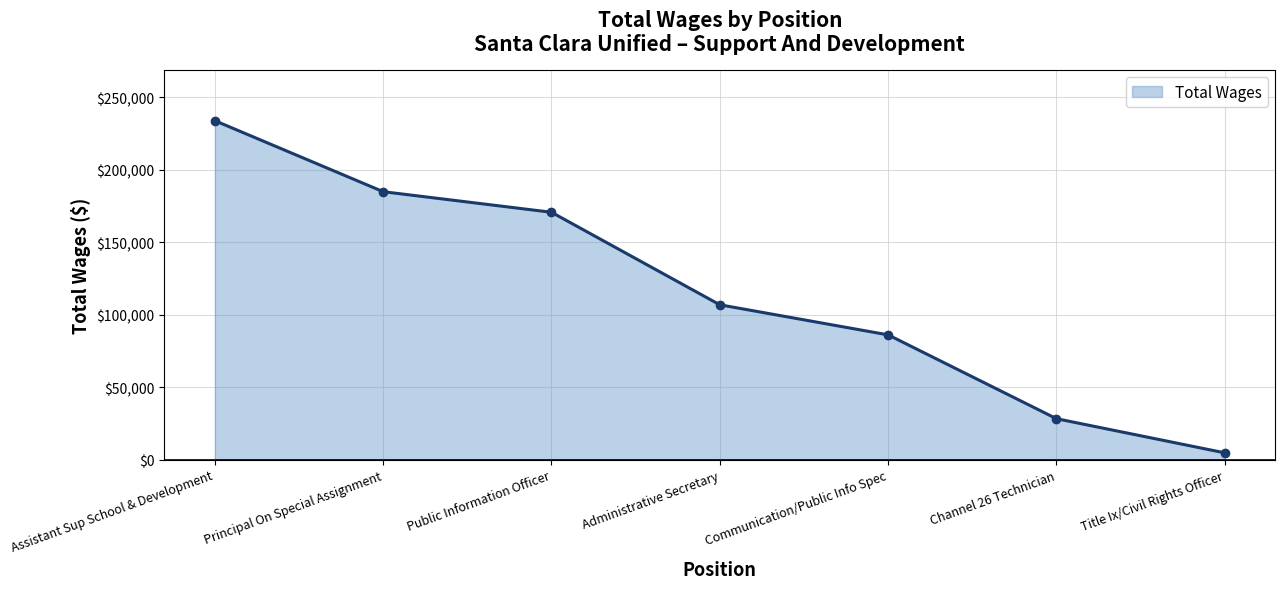

At which category does the chart reach its minimum across all series?

Title Ix/Civil Rights Officer